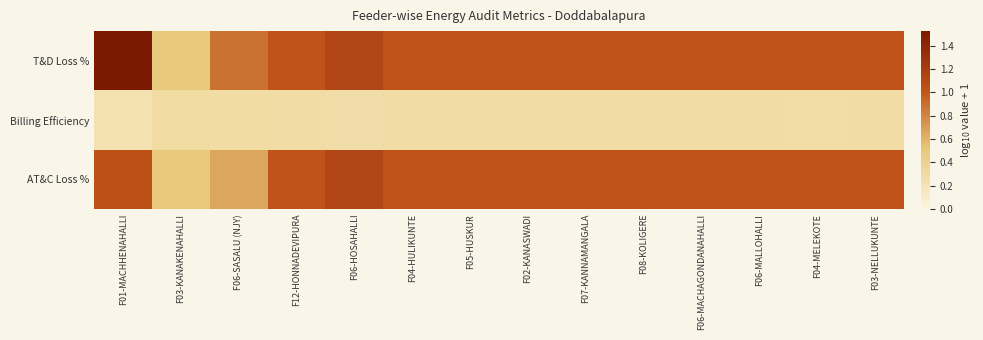

Rank the series at F04-HULIKUNTE from highest to lowest value.

T&D Loss %, AT&C Loss %, Billing Efficiency